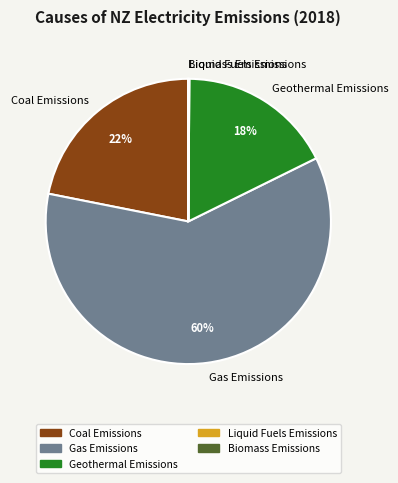

Is the sum of Geothermal Emissions and Coal Emissions greater than half?

No